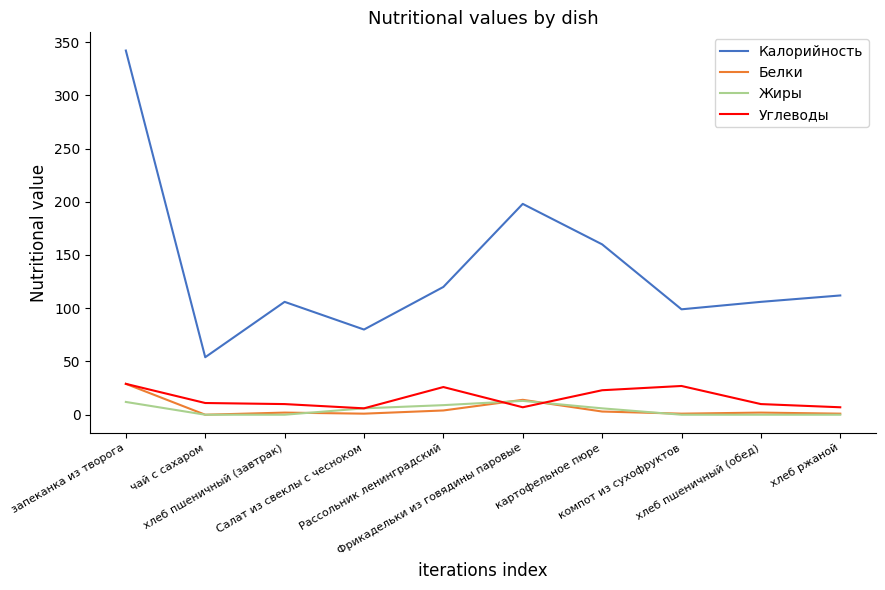

What is the spread (max minus min) of values at запеканка из творога?

330